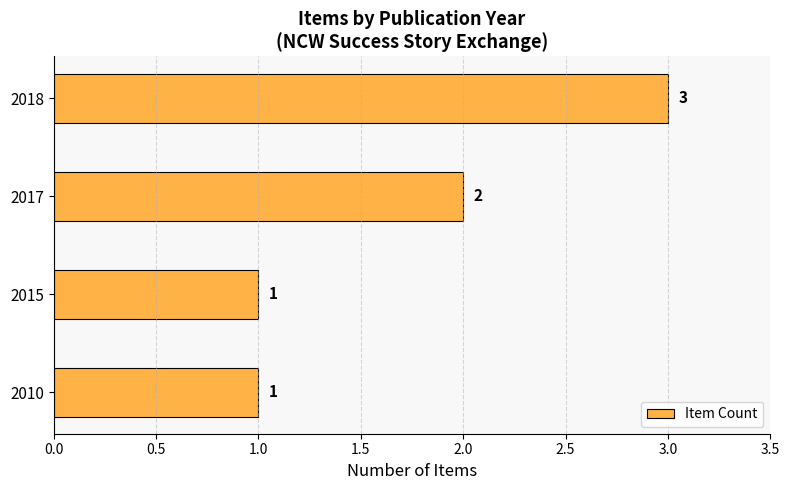

Does the chart contain stacked bars?

No